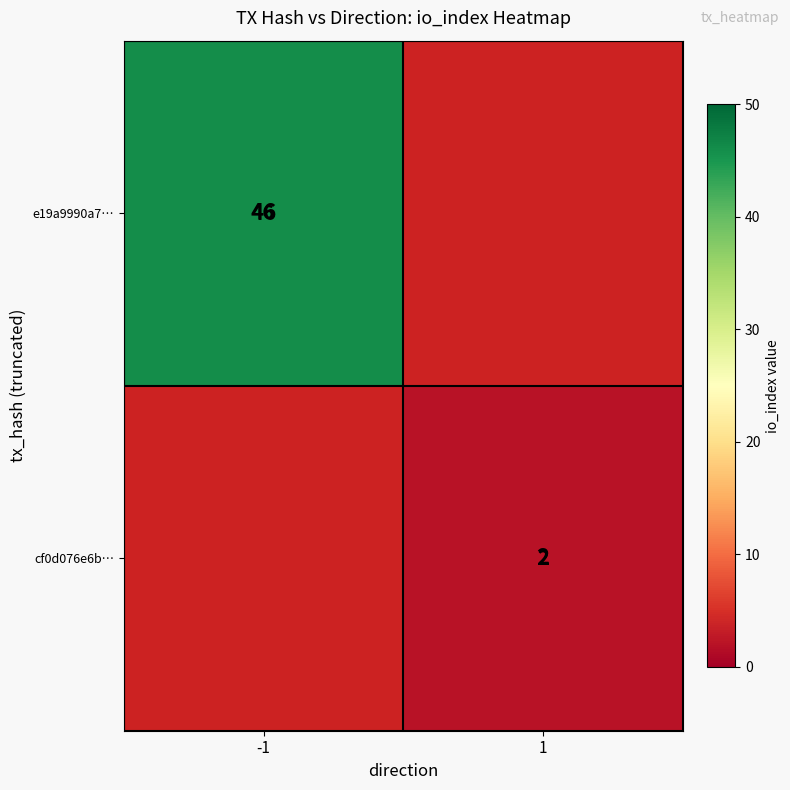

At 1, list the series in order from largest to smallest.

e19a9990a7…, cf0d076e6b…